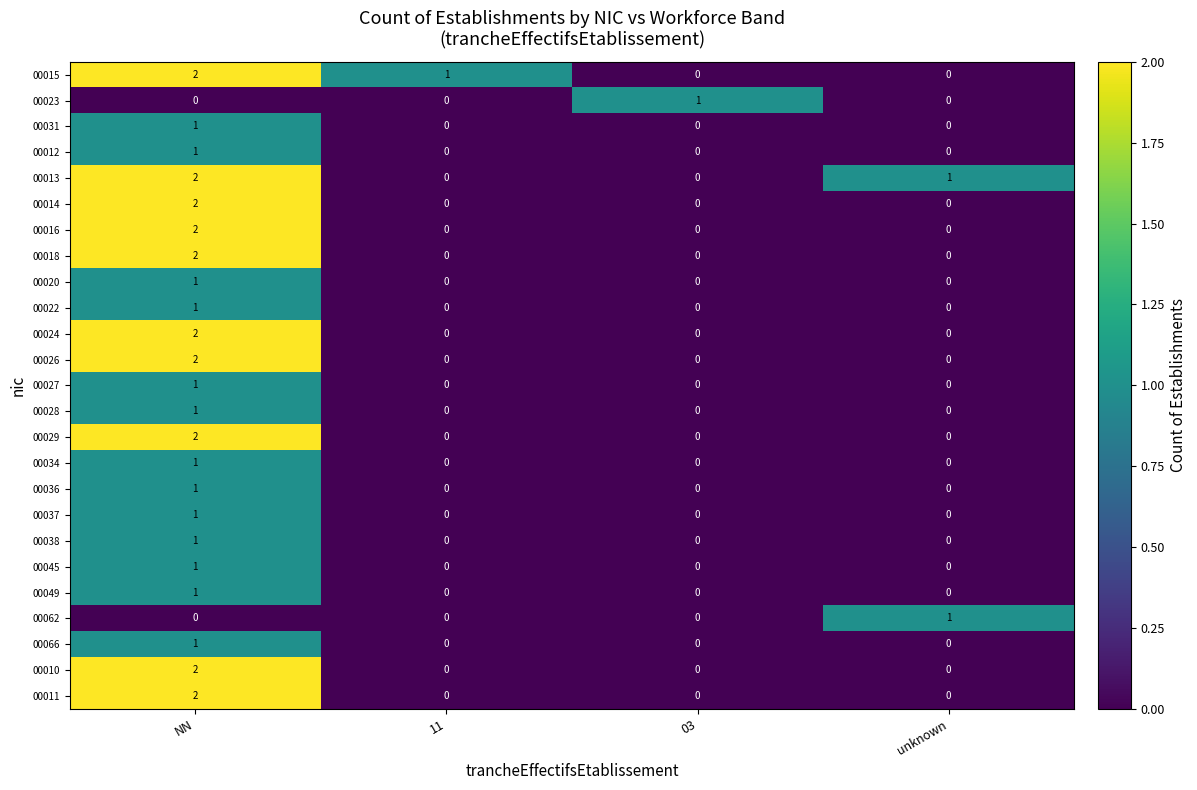

The value of 00012 at NN is 1. True or false?

True